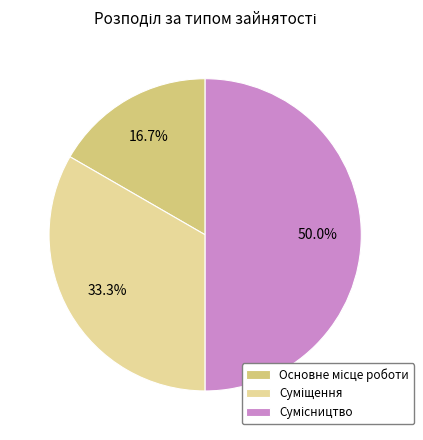

How many segments does this pie chart have?

3